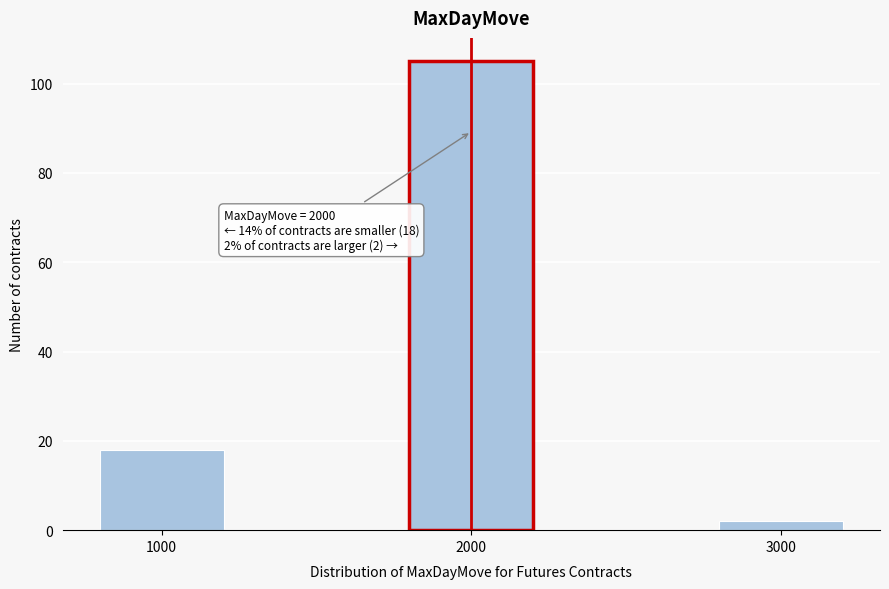

Reading left to right, list all the values displayed in this chart.

1000=18	2000=105	3000=2